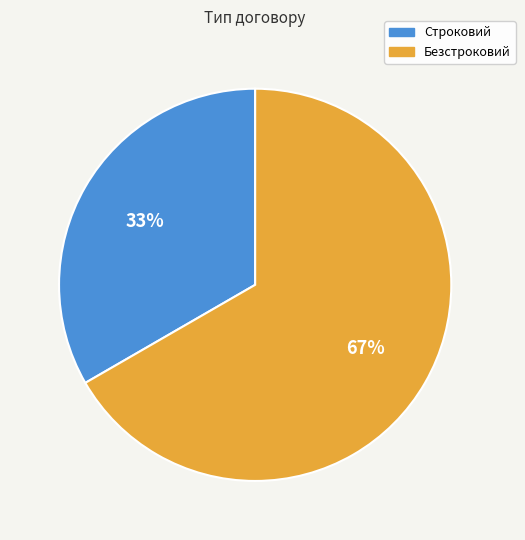

To the nearest percent, what percentage of the pie is Строковий?

33%